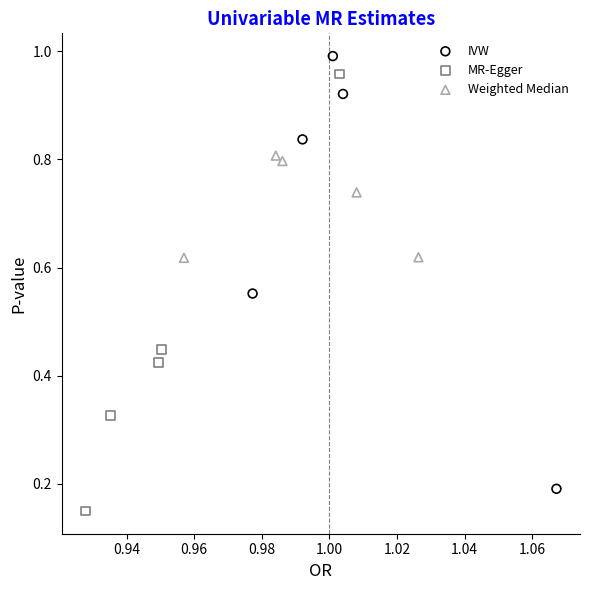

Which series has the widest spread of Y values?

MR-Egger